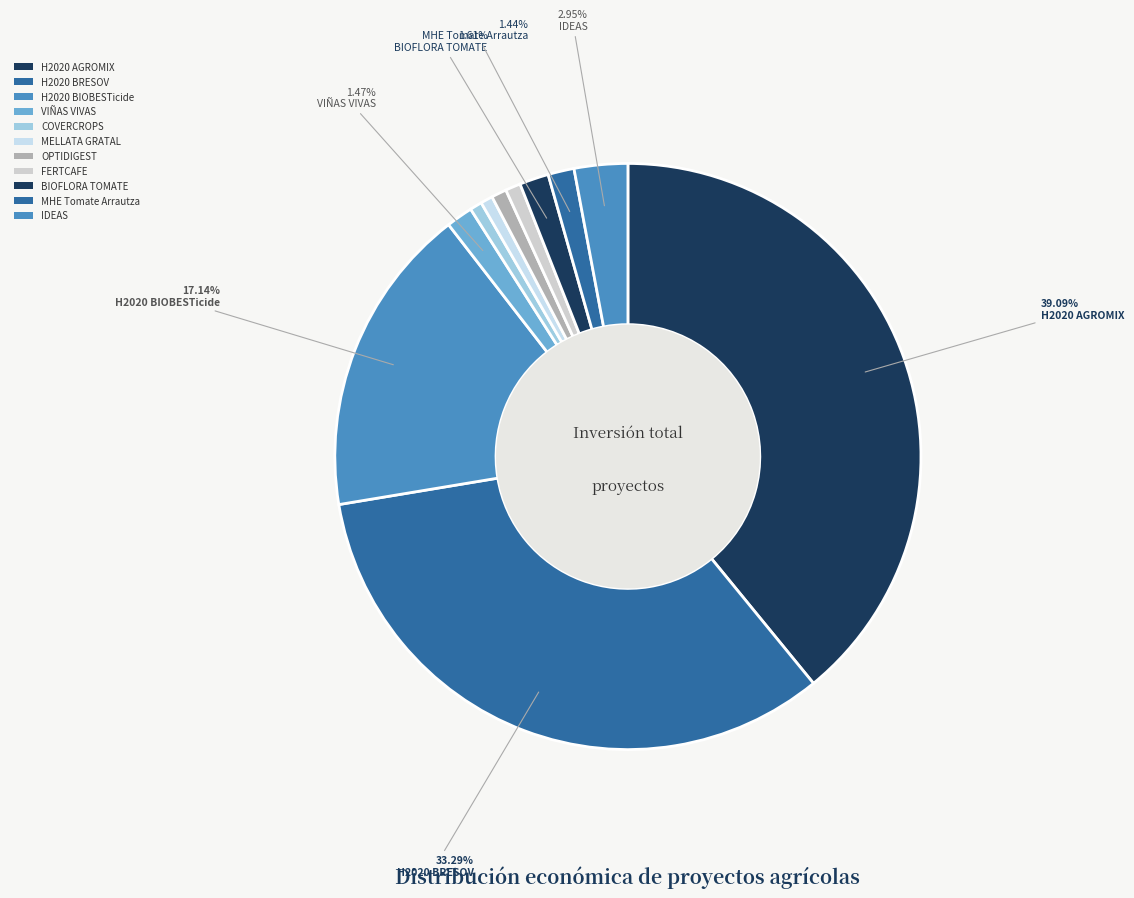

Which slice is the largest?

H2020 AGROMIX